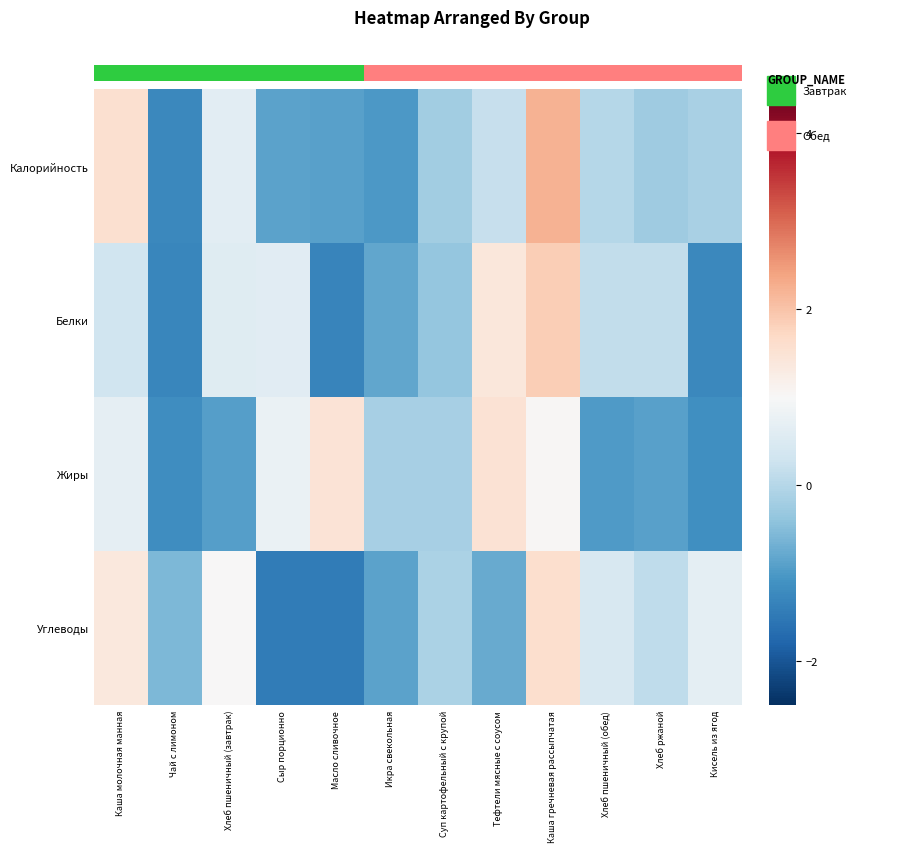

What is the sum of the Углеводы values at Хлеб ржаной and Сыр порционно?

-1.3